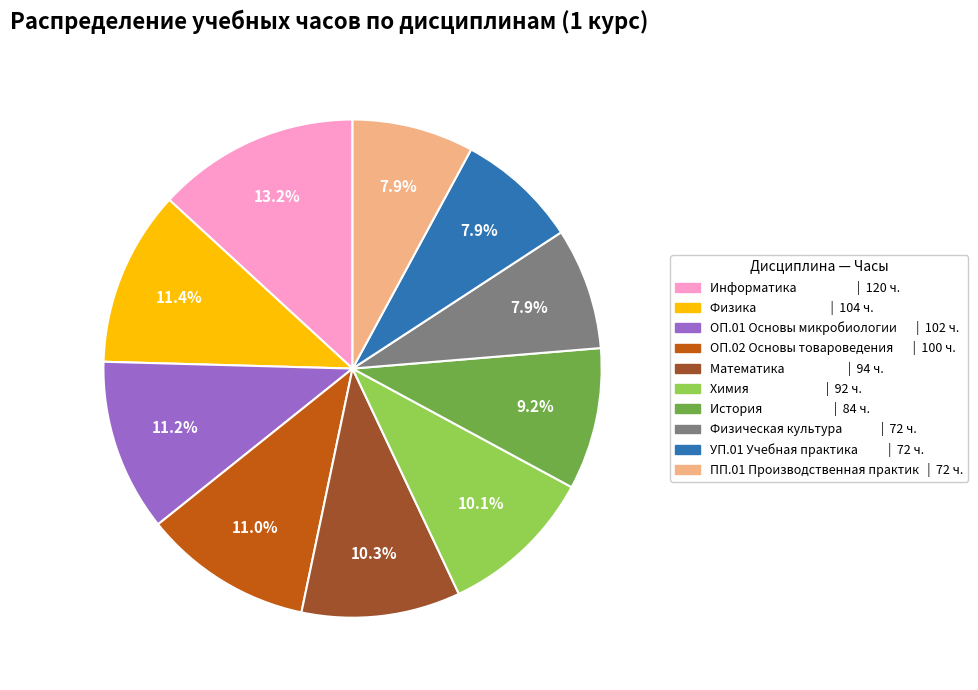

Count the number of slices in the pie.

10